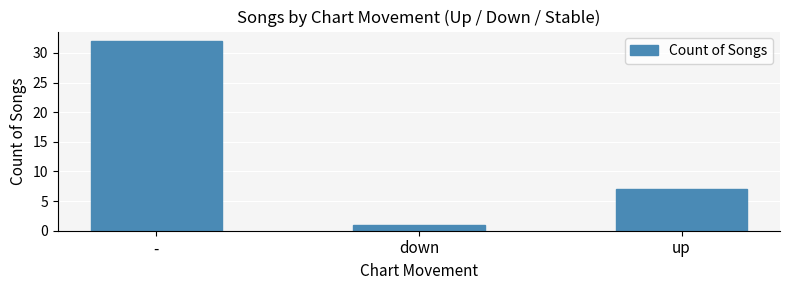

Rank the categories by value from highest to lowest.

-, up, down